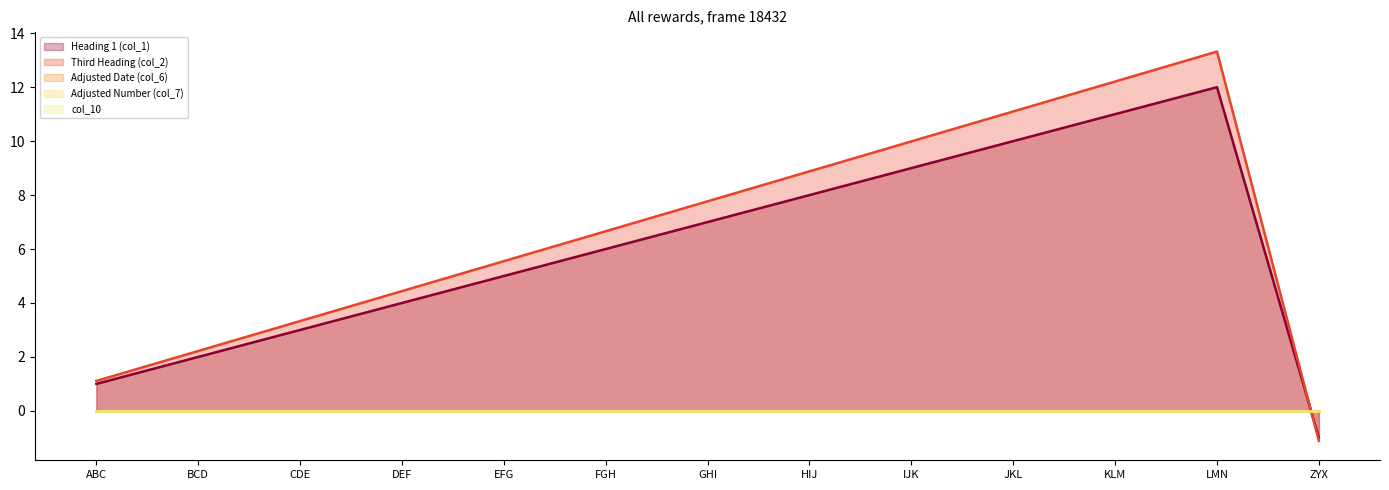

At which label is Heading 1 (col_1) closest to 5?

EFG